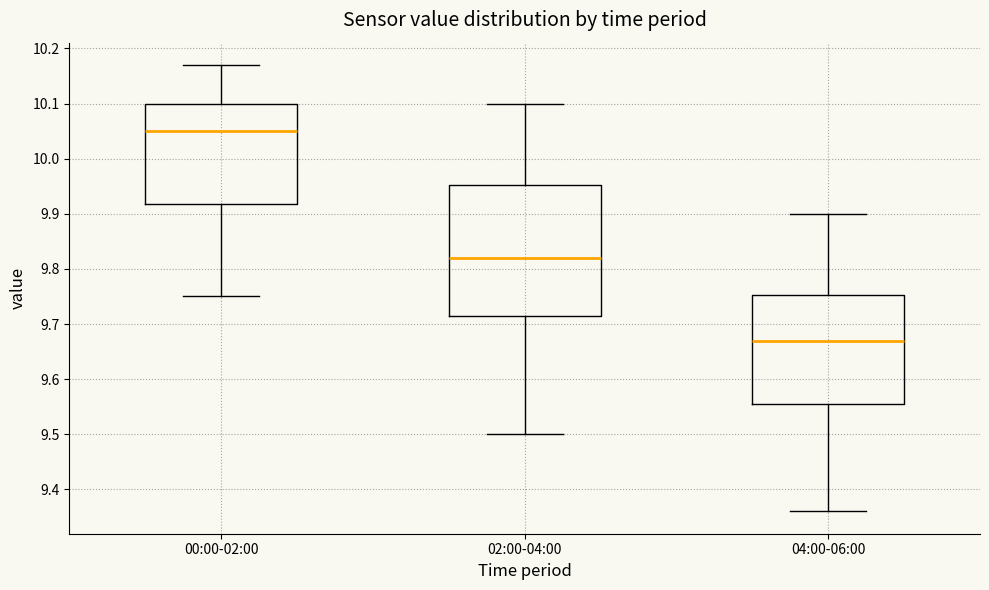

Comparing the boxes themselves (not the whiskers), which one is the tallest?

02:00-04:00